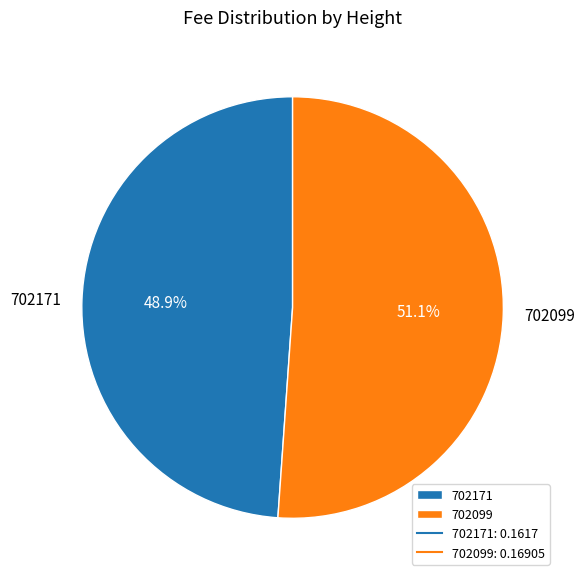

Which category has the smallest portion of the pie?

702171